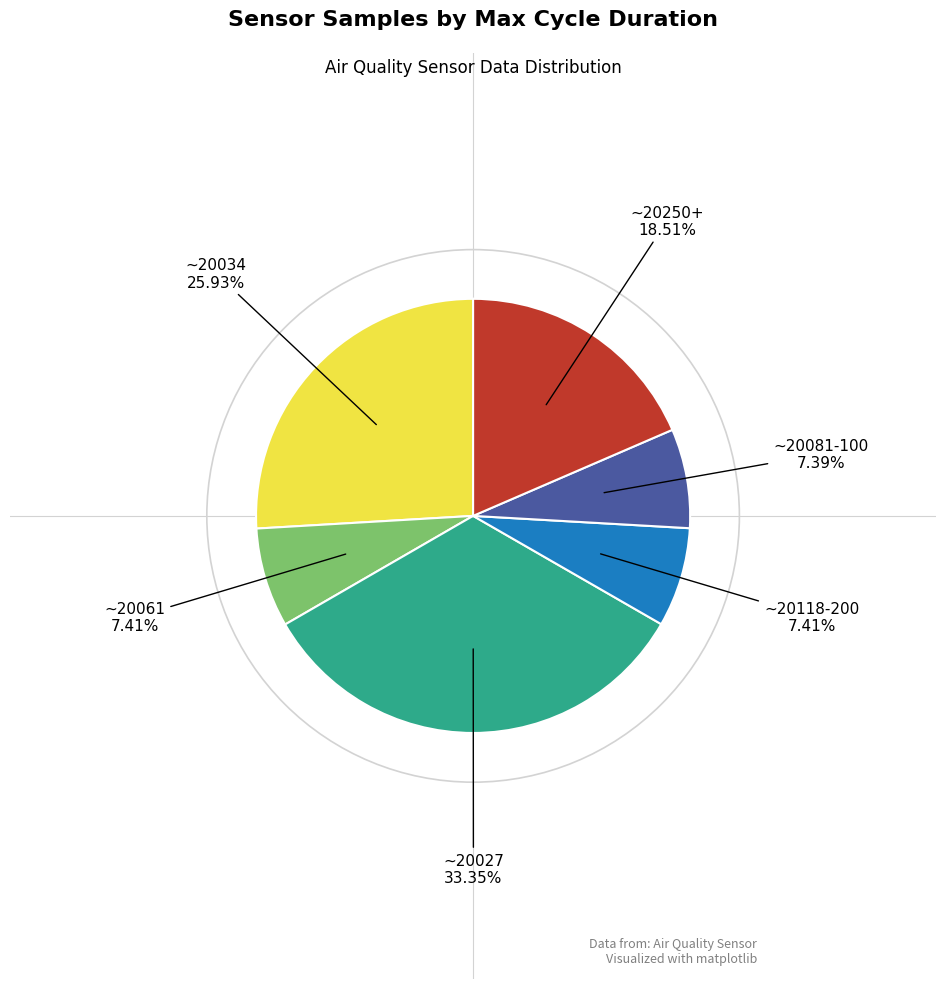

Count the number of slices in the pie.

6